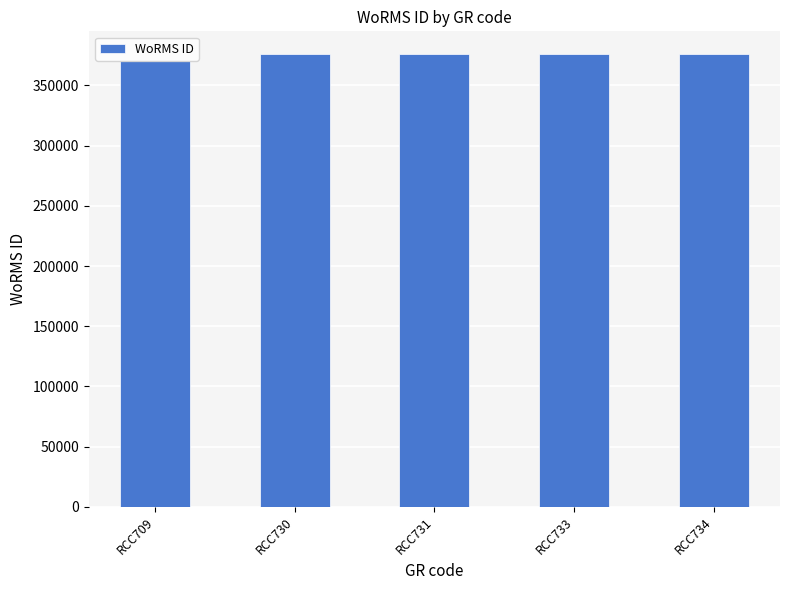

What is the value of the 1st bar from the left?

370136